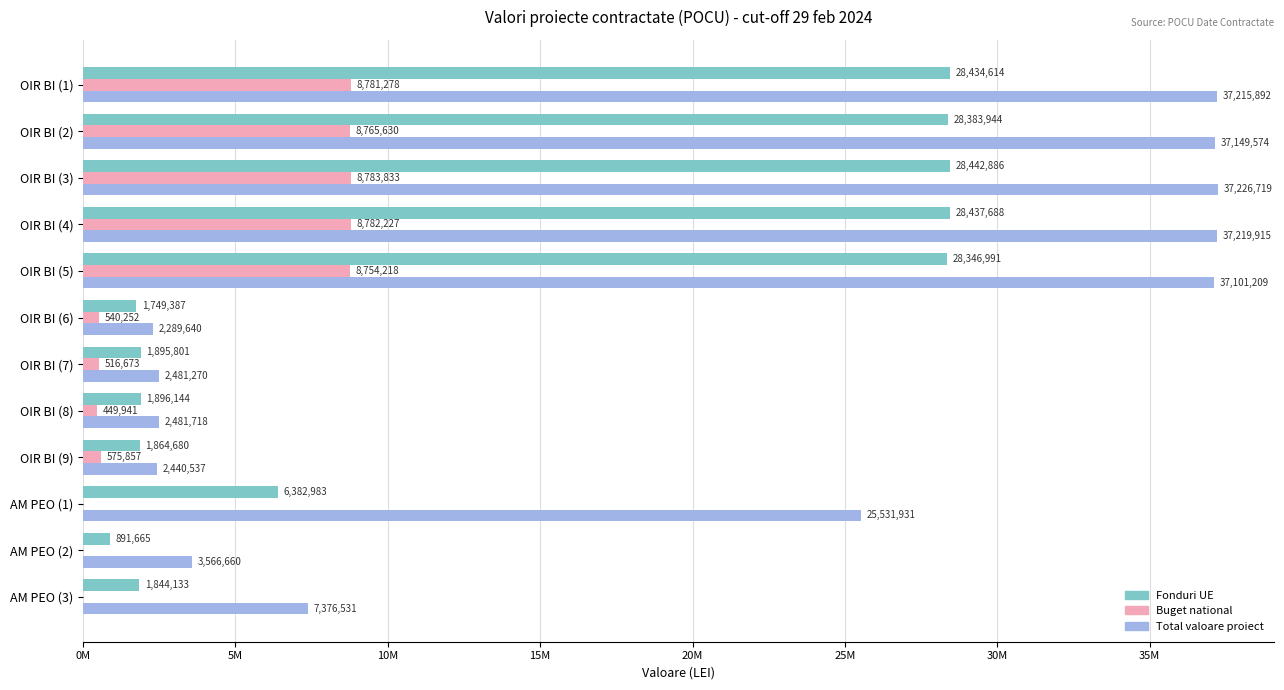

What are all the series names shown in the legend?

Fonduri UE, Buget national, Total valoare proiect